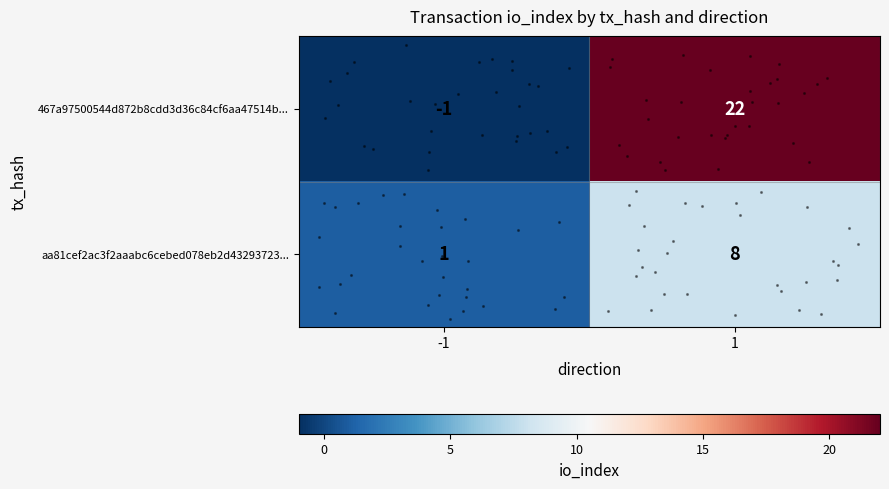

What is the maximum value shown in the chart?

22